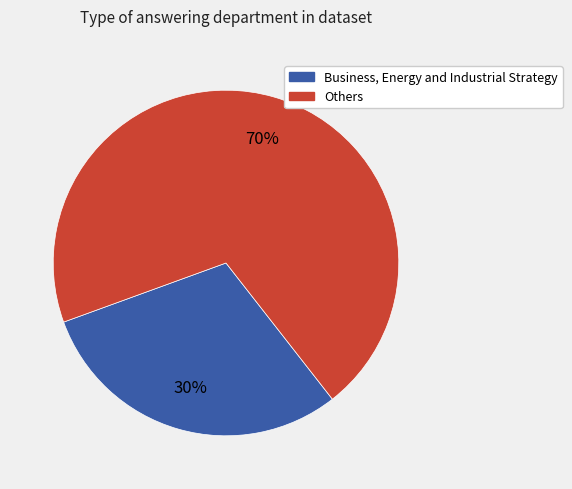

To the nearest percent, what is the average slice percentage?

50%